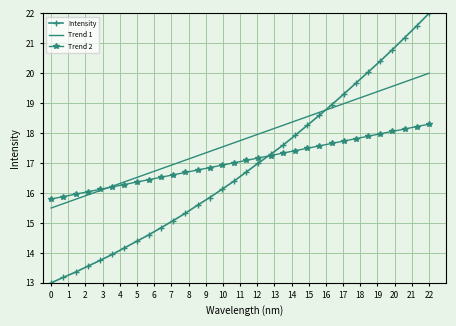

Which series has the largest total across all categories?

Trend 1